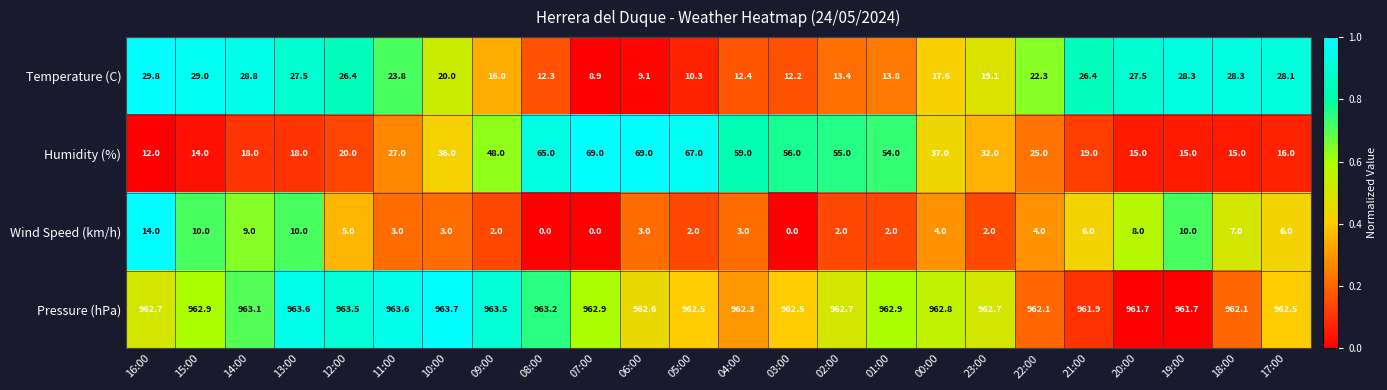

What is the spread (max minus min) of values at 01:00?

960.9